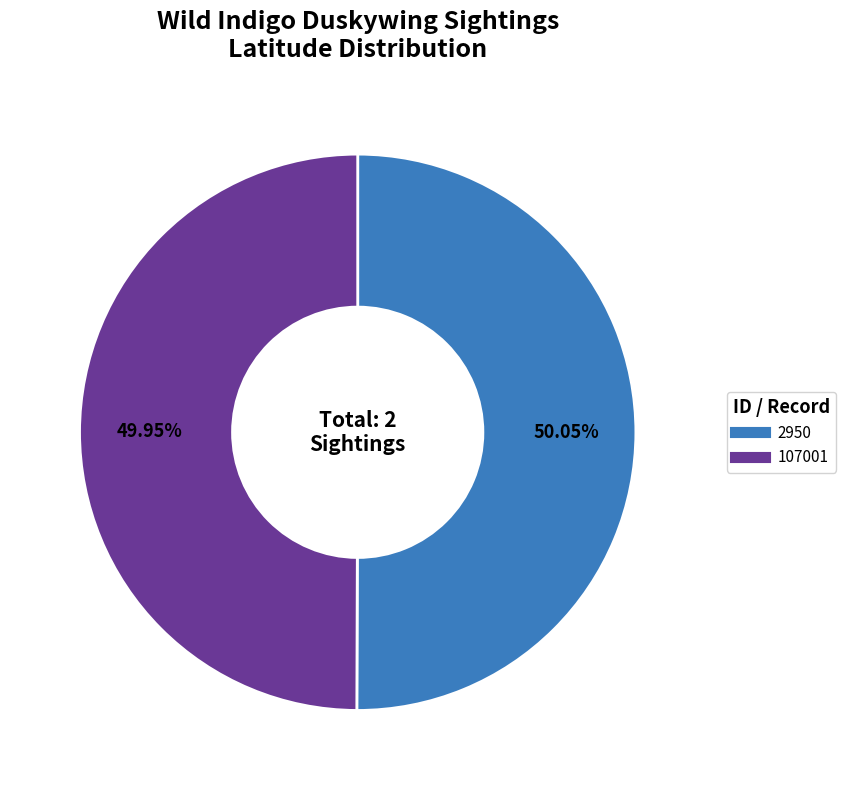

What percentage do 107001 and 2950 together represent?

100.0%